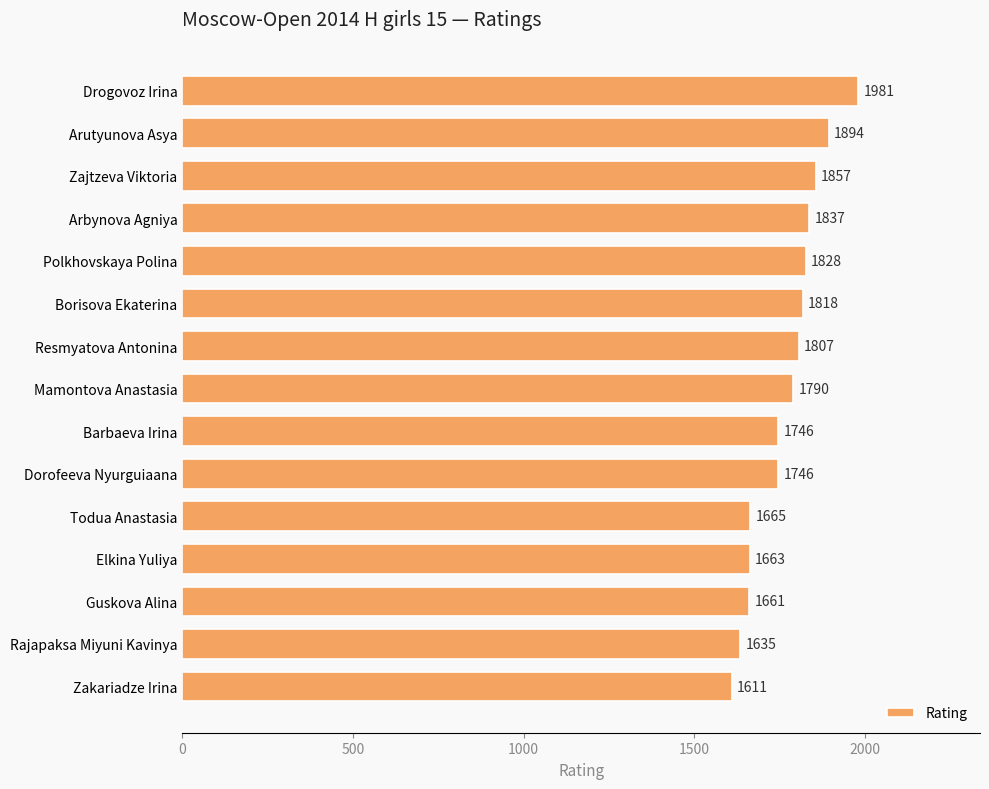

Approximately how many times larger is the value at Polkhovskaya Polina compared to Elkina Yuliya?

1.1